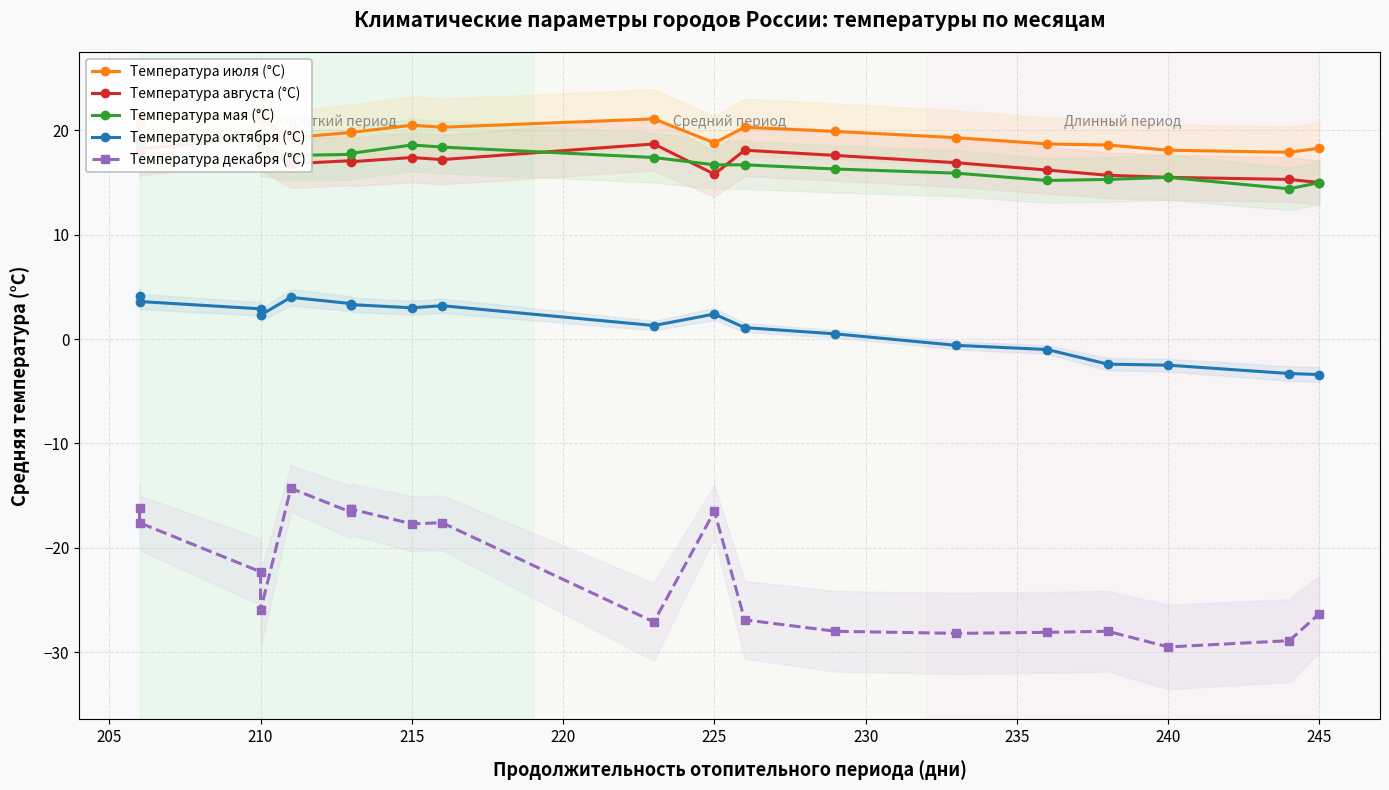

Which series ends up on top after the final intersection of Температура августа (°C) and Температура мая (°C)?

Температура августа (°C)